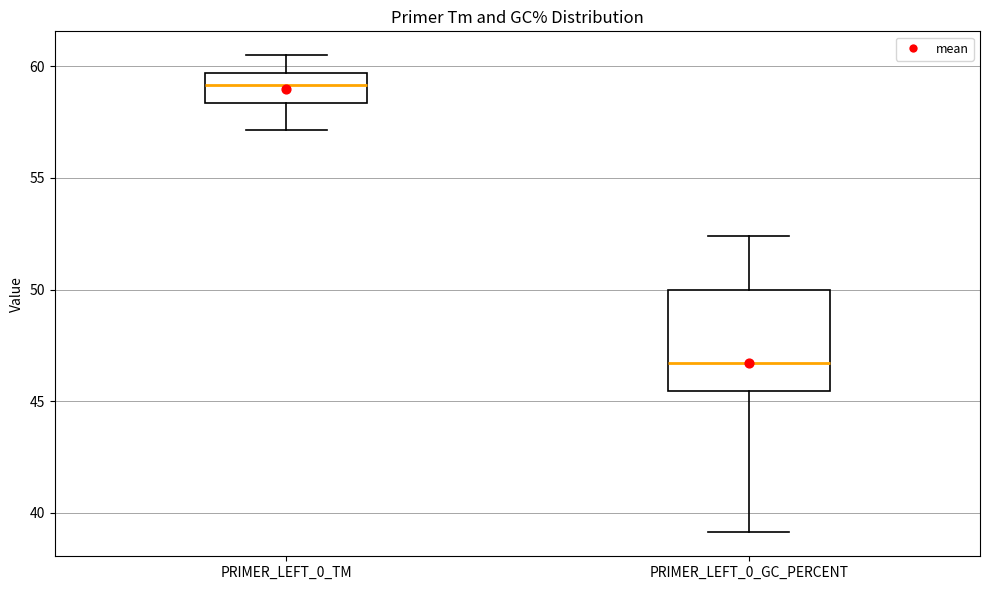

Comparing the boxes themselves (not the whiskers), which one is the tallest?

PRIMER_LEFT_0_GC_PERCENT